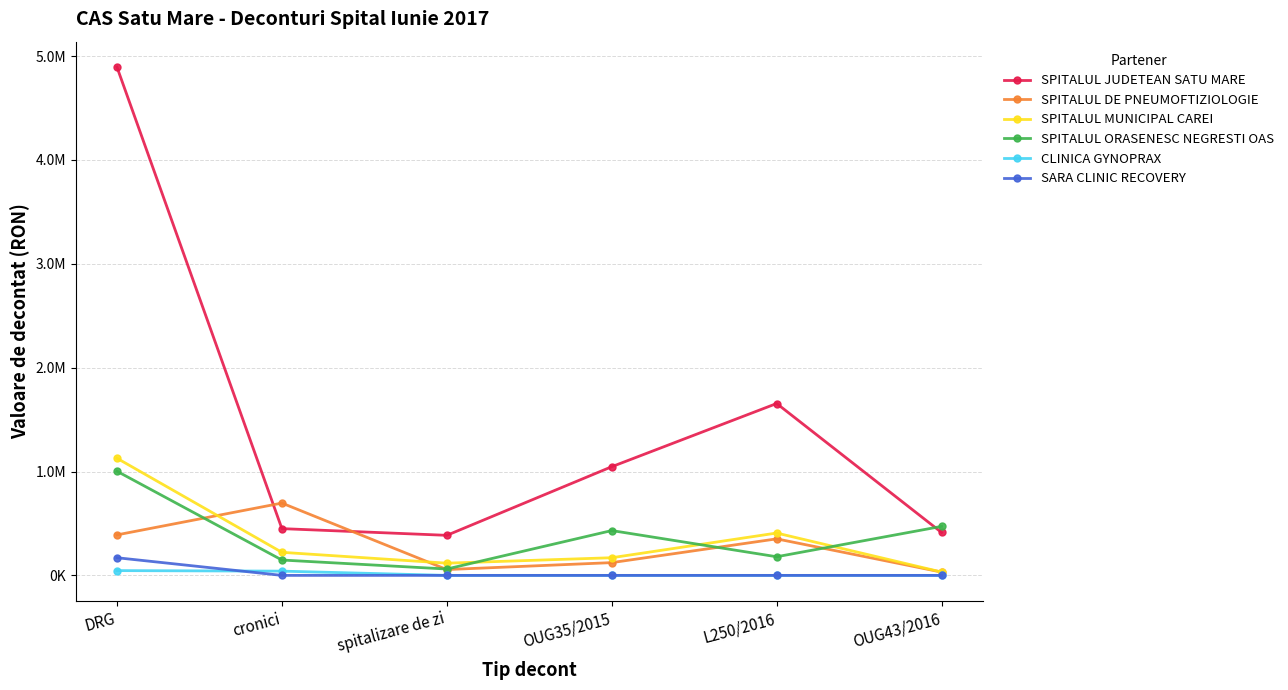

Which series has the largest range (max minus min)?

SPITALUL JUDETEAN SATU MARE